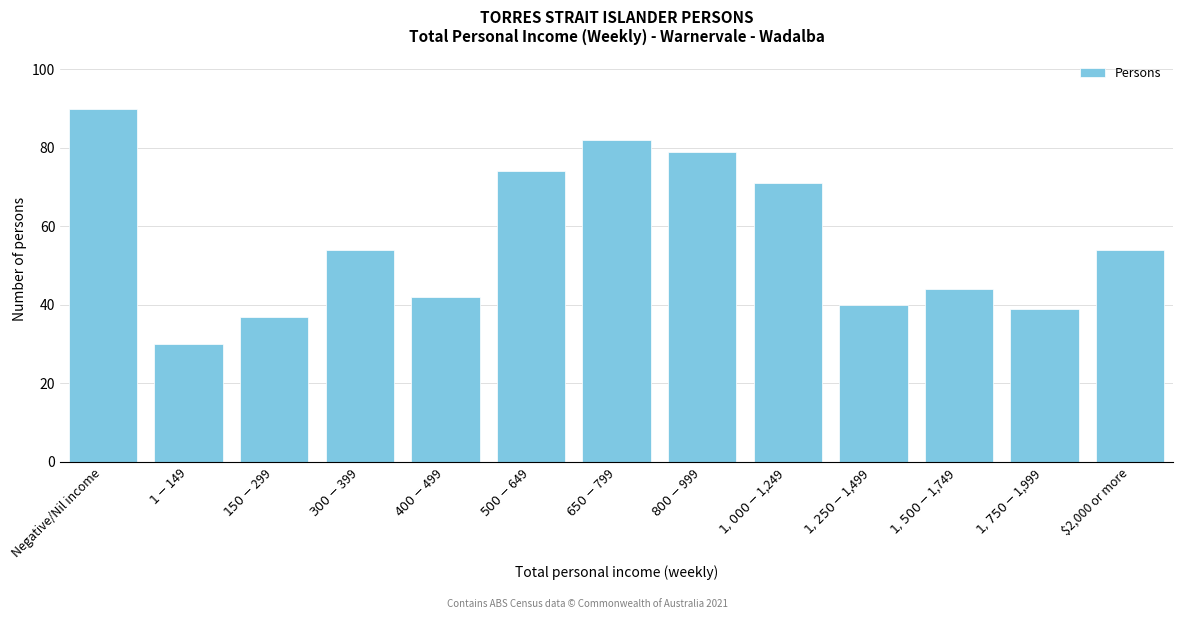

Reading left to right, extract all data points from this chart.

90	30	37	54	42	74	82	79	71	40	44	39	54